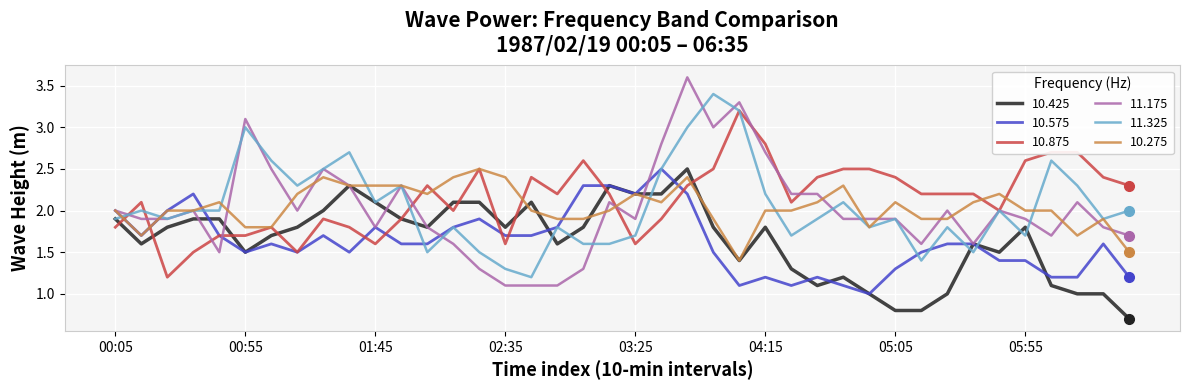

What is the greatest value displayed?

3.6